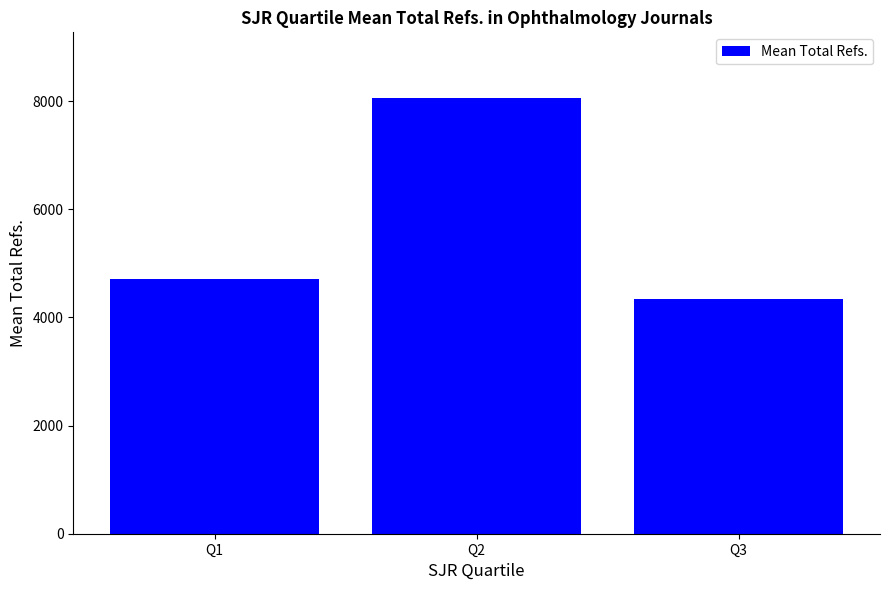

At which label is the value closest to 6203?

Q1